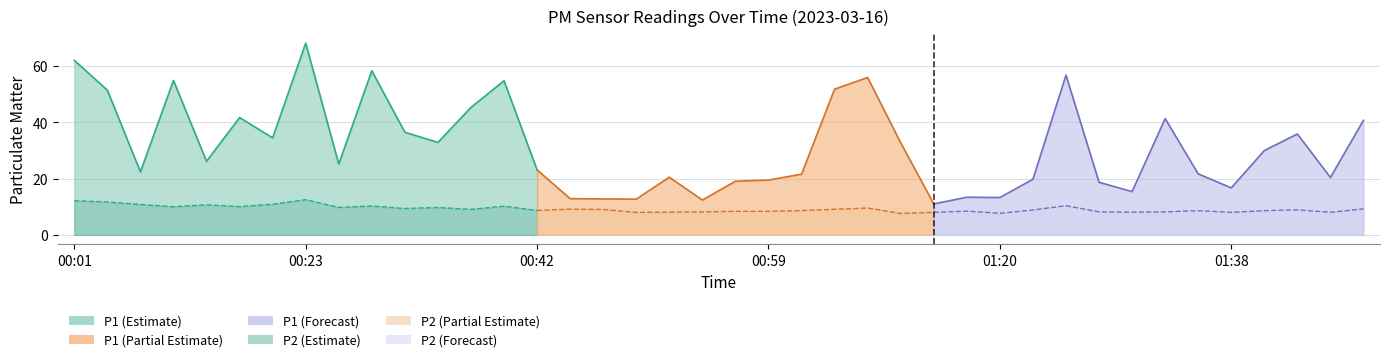

Reading left to right, what are all the values shown in this chart?

P1: 00:01=62.0	00:03=51.4	00:07=22.4	00:09=54.9	00:12=26.1	00:18=41.7	00:21=34.5	00:23=68.2	00:26=25.2	00:28=58.3	00:31=36.5	00:34=32.9	00:37=45.3	00:39=54.8	00:42=23.1	00:45=12.9	00:47=12.8	00:50=12.7	00:52=20.5	00:54=12.4	00:57=19.1	00:59=19.5	01:02=21.6	01:05=51.8	01:07=55.9	01:10=32.7	01:12=11.0	01:18=13.4	01:20=13.3	01:23=19.8	01:26=56.8	01:28=18.7	01:31=15.4	01:33=41.3	01:36=21.7	01:38=16.7	01:41=30.0	01:44=35.9	01:46=20.4	01:49=40.7
P2: 00:01=12.1	00:03=11.7	00:07=10.8	00:09=10.0	00:12=10.7	00:18=10.0	00:21=10.9	00:23=12.5	00:26=9.8	00:28=10.3	00:31=9.4	00:34=9.7	00:37=9.1	00:39=10.2	00:42=8.7	00:45=9.1	00:47=9.0	00:50=8.0	00:52=8.1	00:54=8.2	00:57=8.4	00:59=8.4	01:02=8.6	01:05=9.1	01:07=9.5	01:10=7.6	01:12=8.0	01:18=8.4	01:20=7.7	01:23=8.8	01:26=10.4	01:28=8.2	01:31=8.1	01:33=8.2	01:36=8.6	01:38=8.0	01:41=8.6	01:44=8.9	01:46=8.0	01:49=9.2